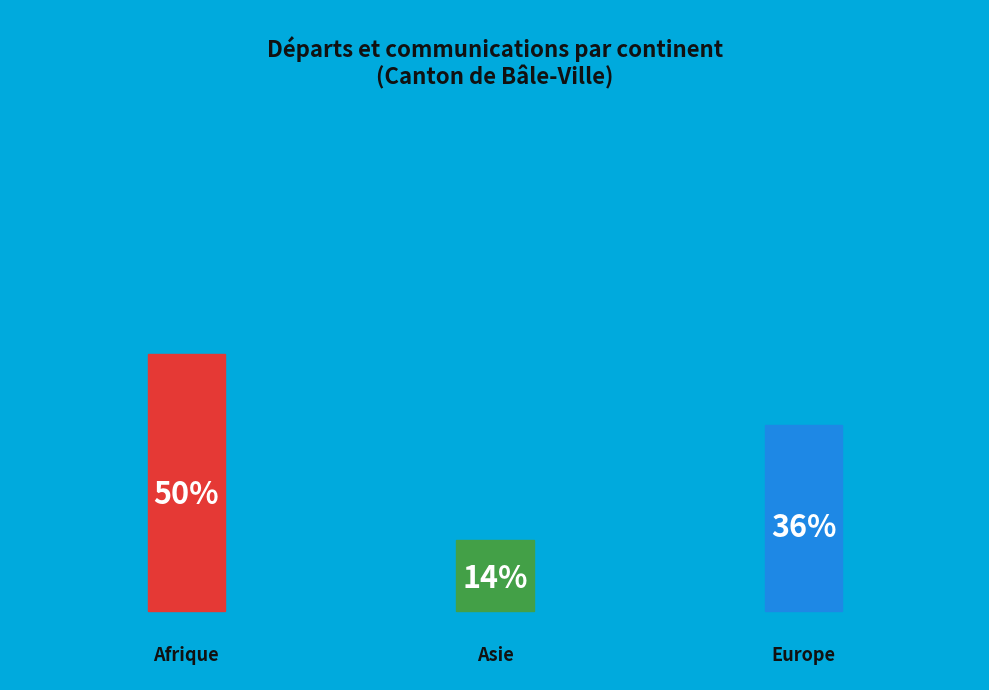

Is Océanie the majority of the pie?

No